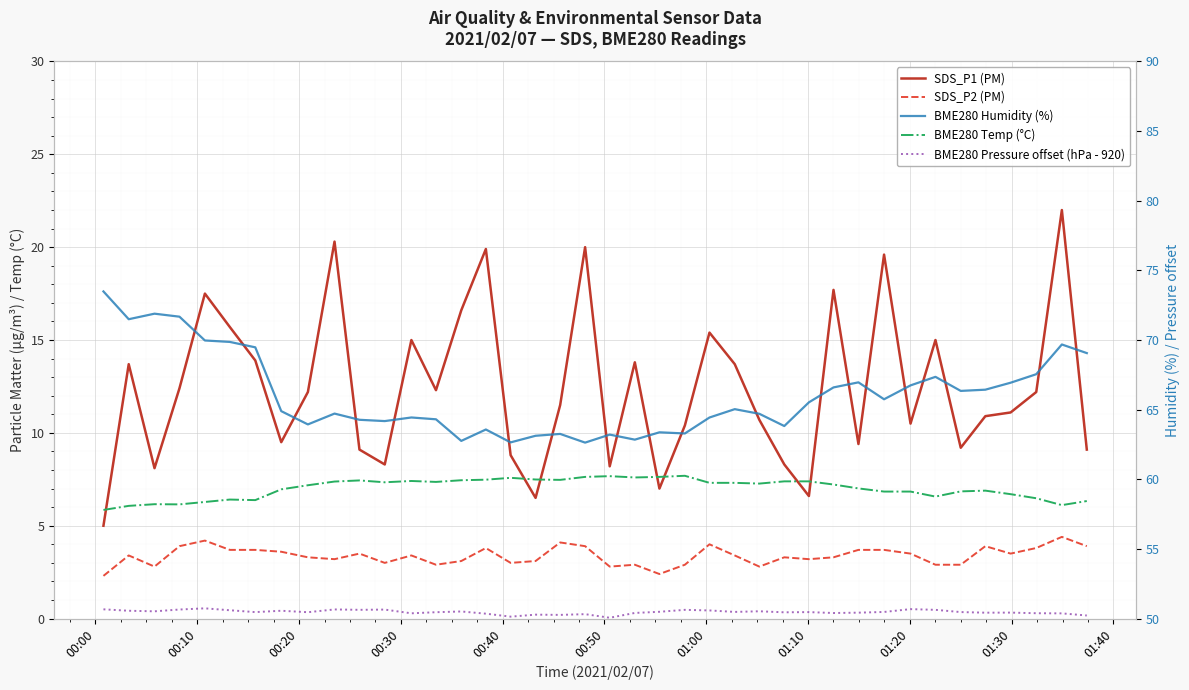

What is the value of the BME280 Pressure offset (hPa - 920) point at the 14th from the left?

0.3